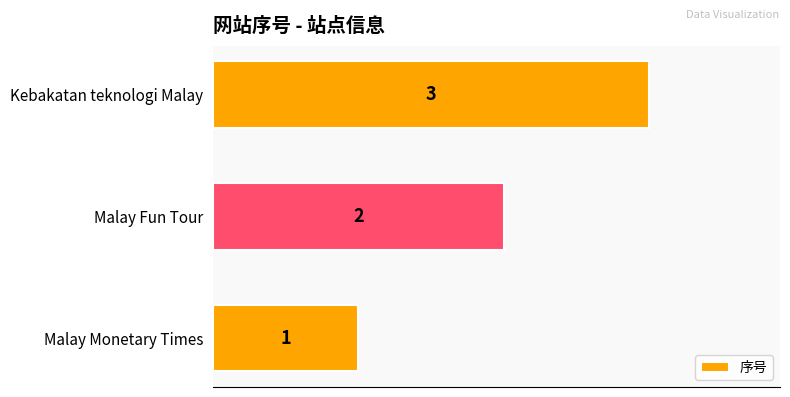

The value at Malay Fun Tour is 2. True or false?

True